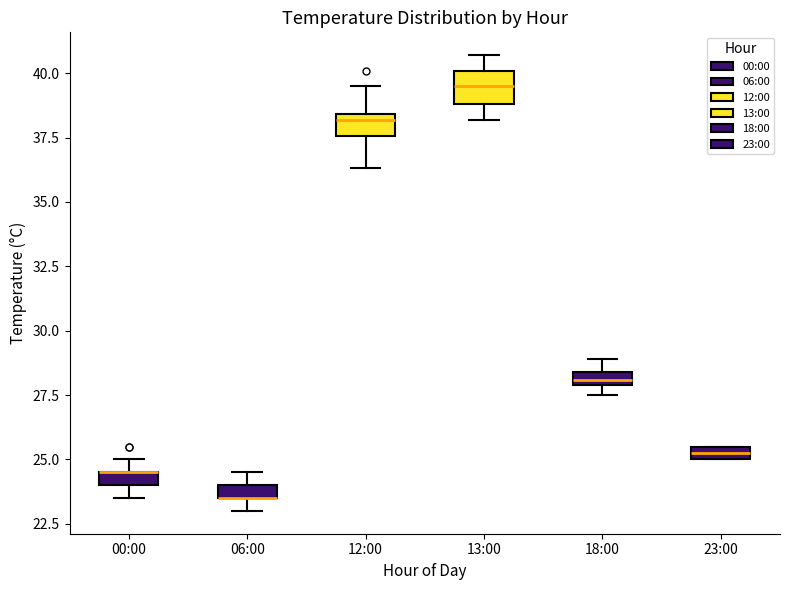

Where is the upper edge of the box for 18:00 on the y-axis? The values are not printed on the chart, so give them approximately, as read against the axis.

28.5